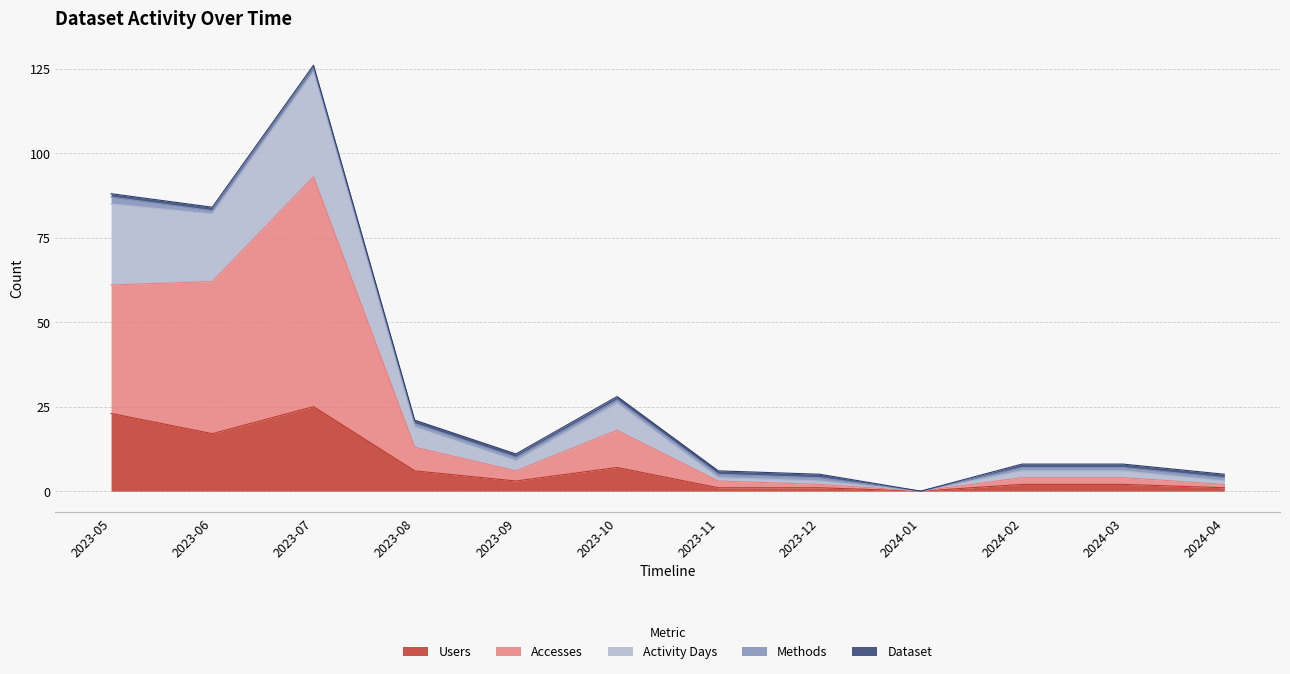

How many lines are shown in the chart?

5